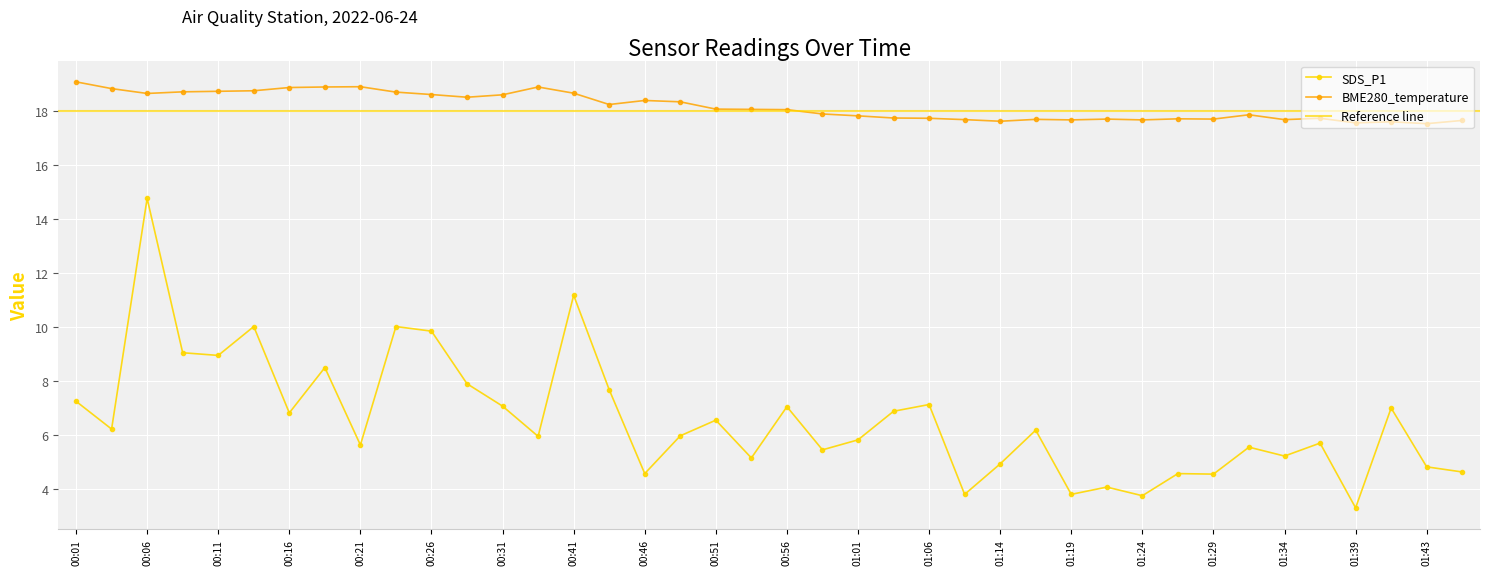

At which category is the sum across all series the highest?

00:06